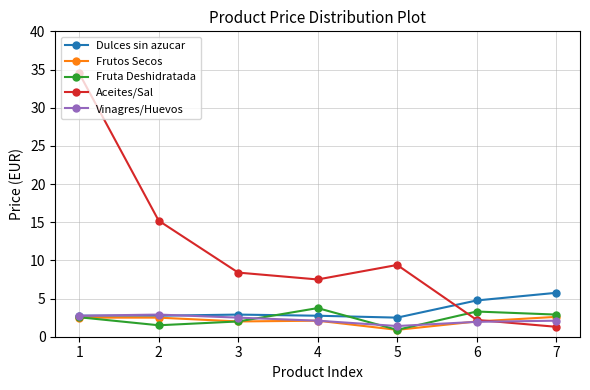

Is it true that Aceites/Sal equals 4.6 at 5?

False